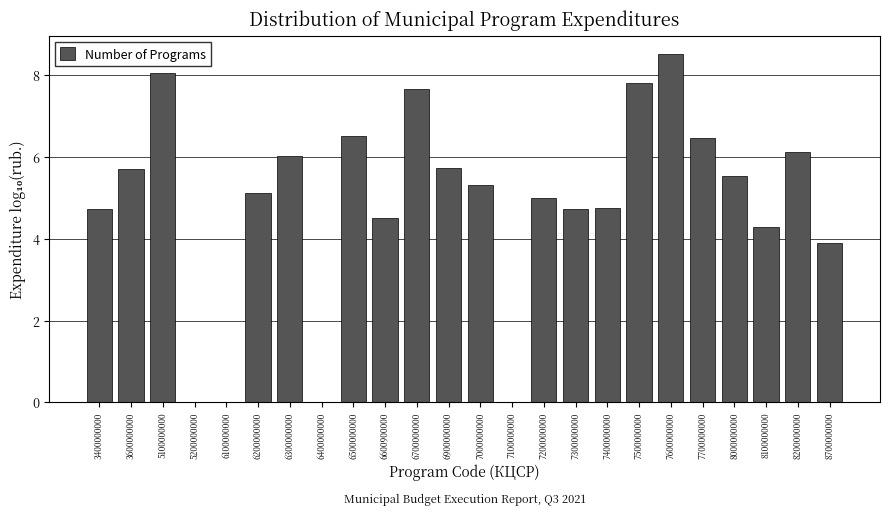

Reading left to right, extract all data points from this chart.

3400000000=4.7	3600000000=5.7	5100000000=8.0	5200000000=0.0	6100000000=0.0	6200000000=5.1	6300000000=6.0	6400000000=0.0	6500000000=6.5	6600900000=4.5	6700000000=7.7	6900000000=5.7	7000000000=5.3	7100000000=0.0	7200000000=5.0	7300000000=4.7	7400000000=4.7	7500000000=7.8	7600000000=8.5	7700000000=6.5	8000000000=5.5	8100000000=4.3	8200000000=6.1	8700000000=3.9